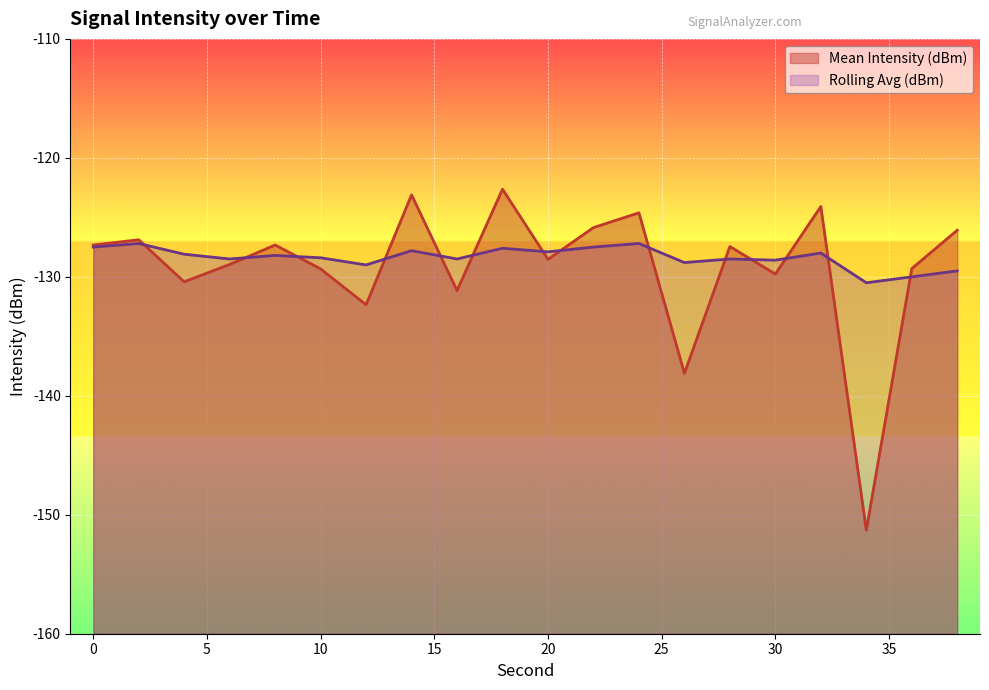

True or false: Mean Intensity (dBm) has a value of -127.3 at 0.

True